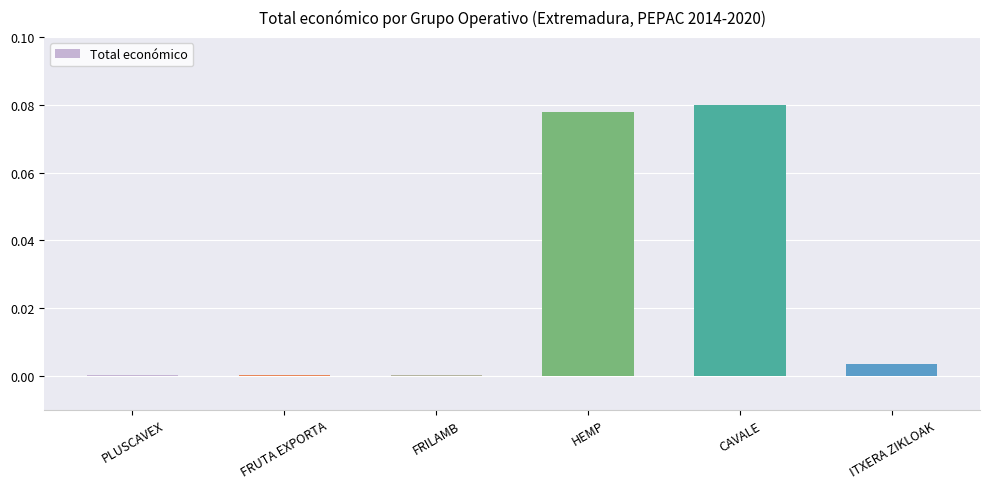

True or false: the data shows 0.0 at ITXERA ZIKLOAK.

True